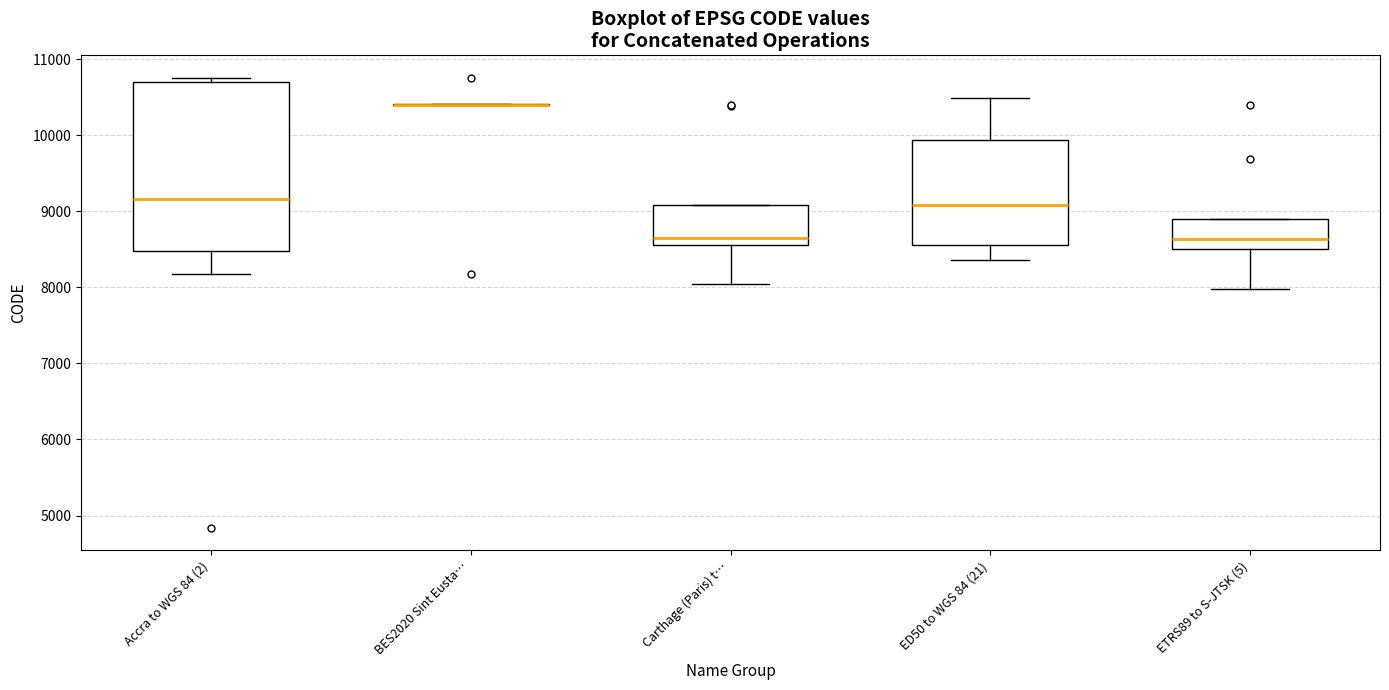

Reading left to right, read every box against the y-axis: the position of its median line, the range the box covers, and the ends of its whiskers. The values are not printed on the chart, so give them approximately, as read against the axis.

Accra to WGS 84 (2): median 9200, box 8500 to 10700, whiskers 8200 to 10800
BES2020 Sint Eusta…: box collapsed to a line at 10400, whiskers 10400 to 10400
Carthage (Paris) t…: median 8600 (just above the box's lower edge), box 8600 to 9100, whiskers 8000 to 9100
ED50 to WGS 84 (21): median 9100, box 8600 to 9900, whiskers 8400 to 10500
ETRS89 to S-JTSK (5): median 8600, box 8500 to 8900, whiskers 8000 to 8900